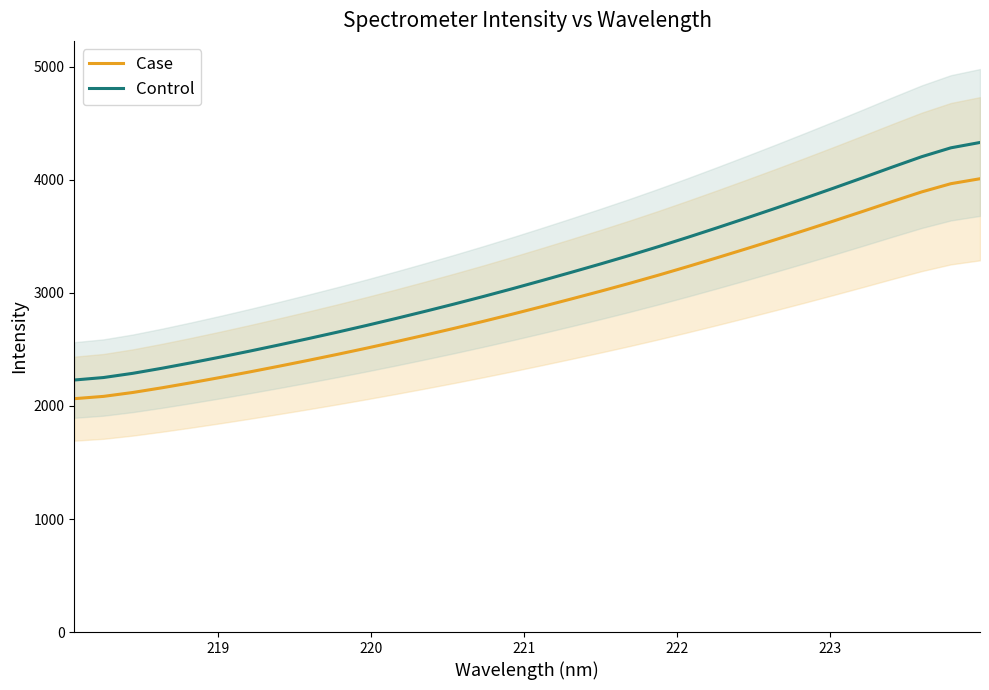

What is the minimum value for Case?

2064.6